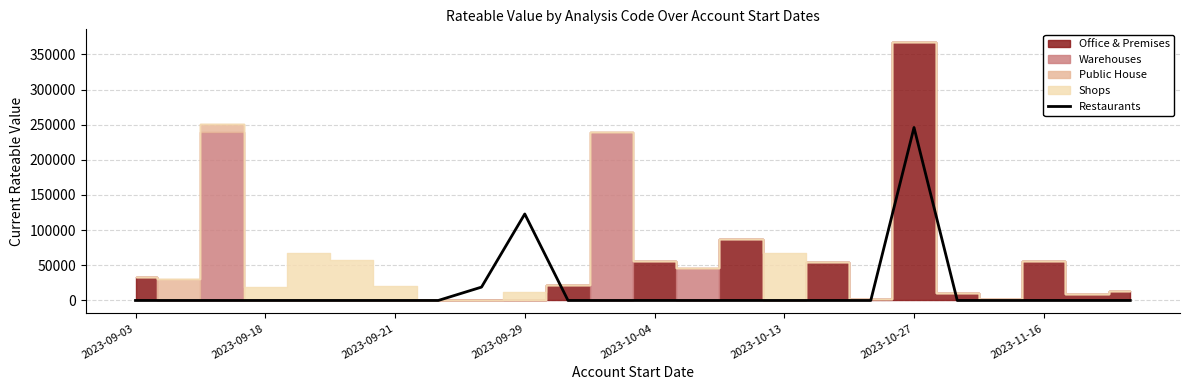

The value of Restaurants at 2023-09-29 is 207397. True or false?

False